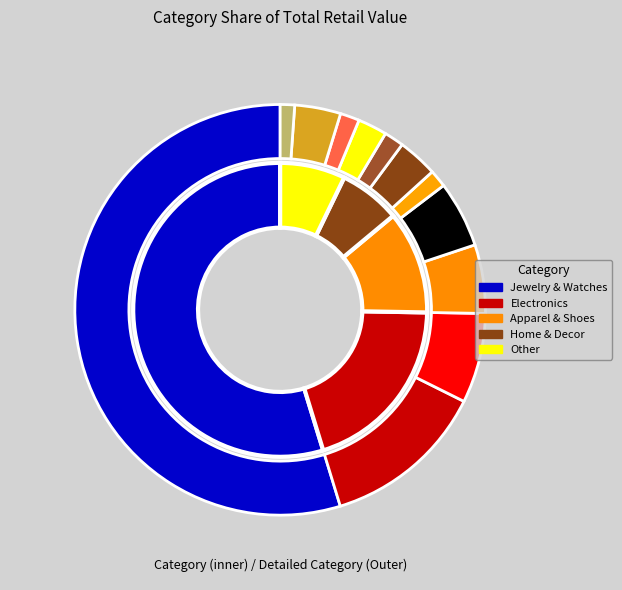

To the nearest percent, what is the combined percentage of Bath & Bedding and Furniture & Decor?

7%